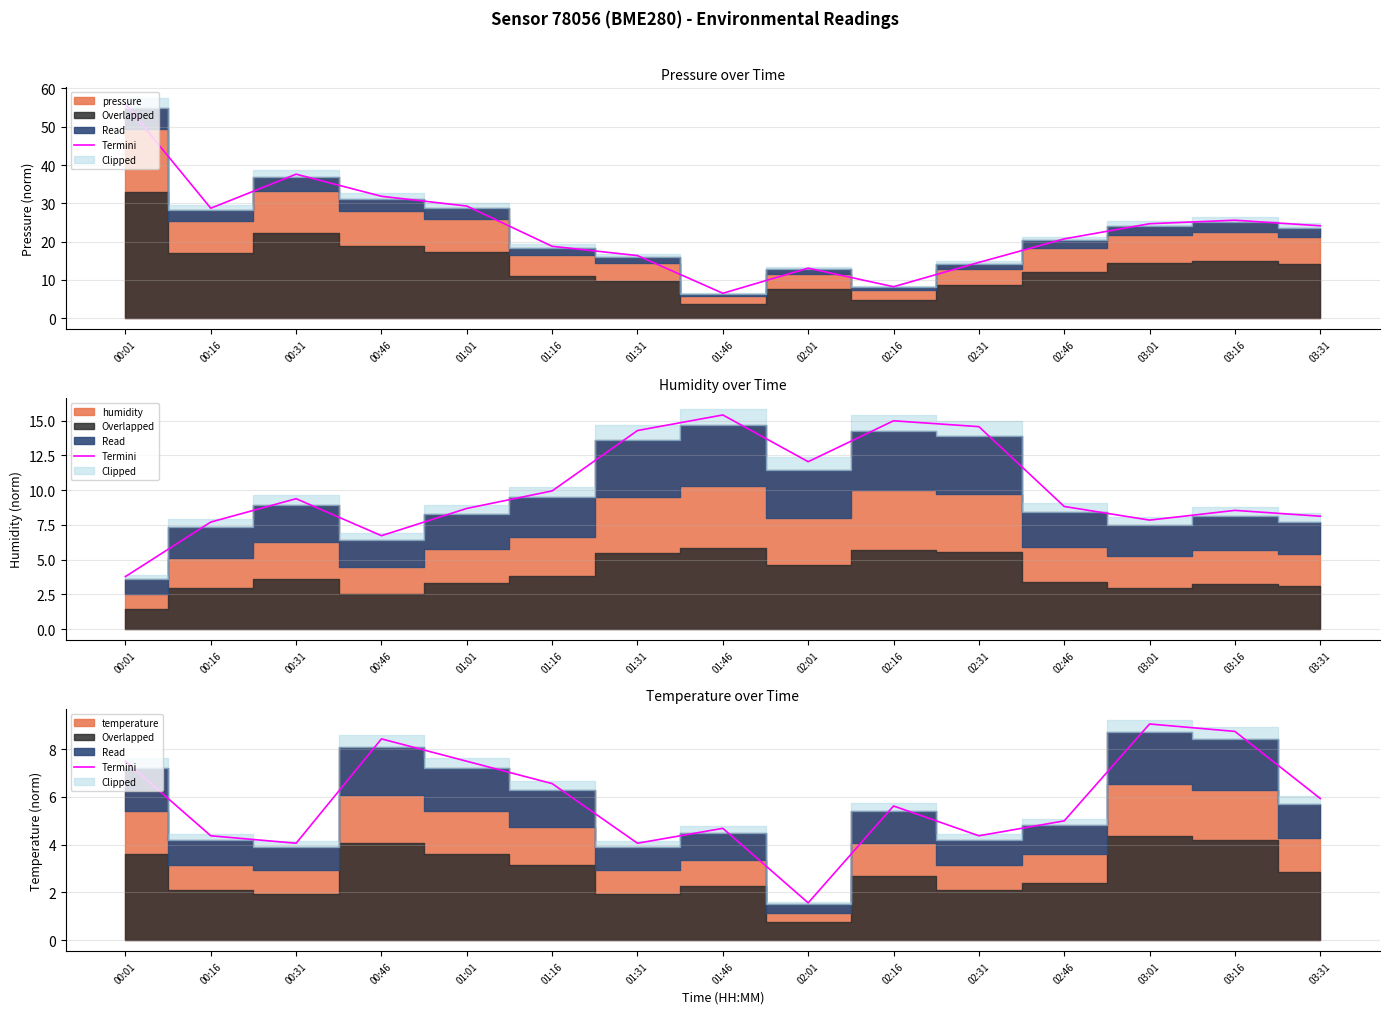

Which label corresponds to the smallest value in the chart?

02:01